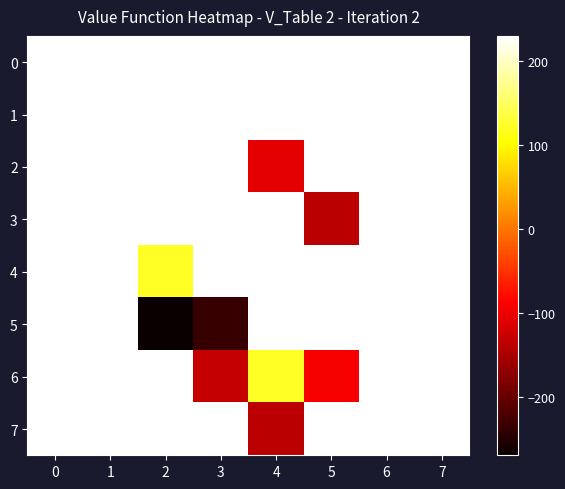

Reading left to right, list all the values displayed in this chart.

0: 0=230.0	1=230.0	2=230.0	3=230.0	4=230.0	5=230.0	6=230.0	7=230.0
1: 0=230.0	1=230.0	2=230.0	3=230.0	4=230.0	5=230.0	6=230.0	7=230.0
2: 0=230.0	1=230.0	2=230.0	3=230.0	4=-106.4	5=230.0	6=230.0	7=230.0
3: 0=230.0	1=230.0	2=230.0	3=230.0	4=230.0	5=-137.7	6=230.0	7=230.0
4: 0=230.0	1=230.0	2=122.3	3=230.0	4=230.0	5=230.0	6=230.0	7=230.0
5: 0=230.0	1=230.0	2=-270.0	3=-236.1	4=230.0	5=230.0	6=230.0	7=230.0
6: 0=230.0	1=230.0	2=230.0	3=-129.5	4=121.2	5=-93.0	6=230.0	7=230.0
7: 0=230.0	1=230.0	2=230.0	3=230.0	4=-137.7	5=230.0	6=230.0	7=230.0